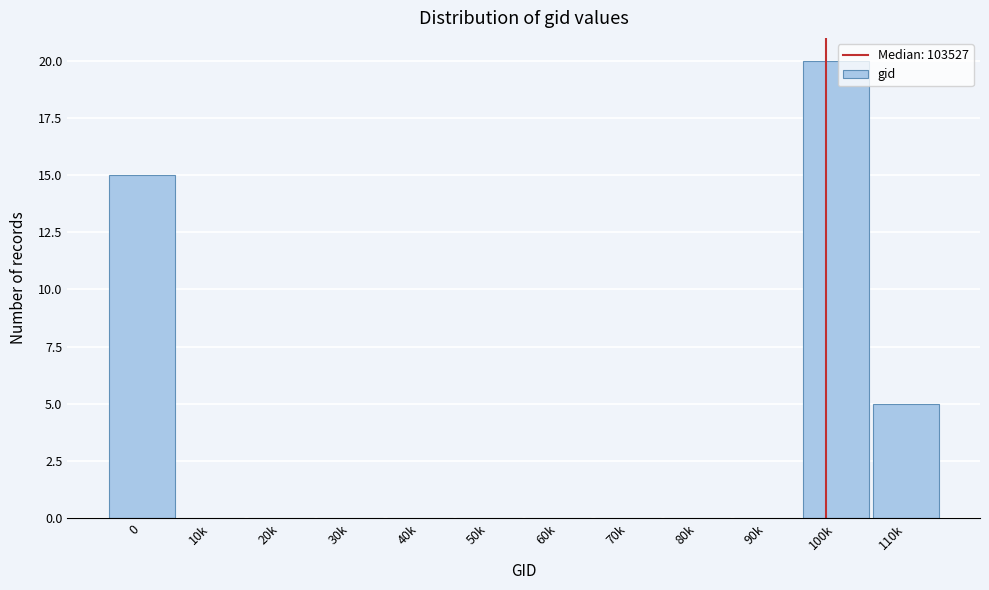

Reading left to right, list all the values displayed in this chart.

0=15	10k=0	20k=0	30k=0	40k=0	50k=0	60k=0	70k=0	80k=0	90k=0	100k=20	110k=5